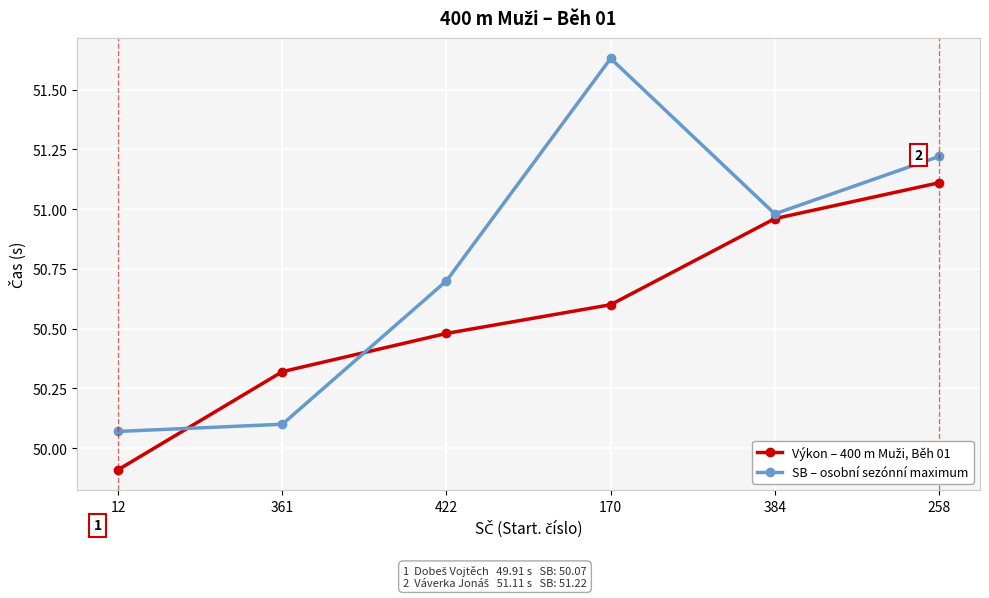

What is the smallest value displayed?

49.9